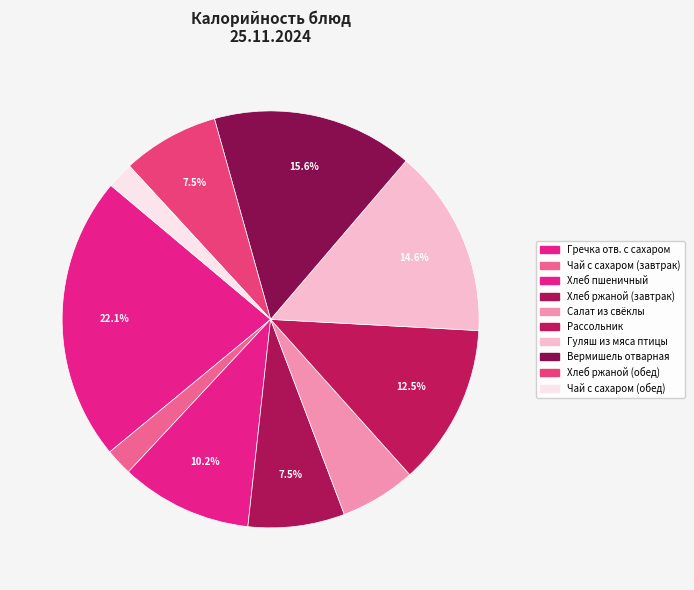

What is the smallest slice in the pie chart?

Чай с сахаром (обед)